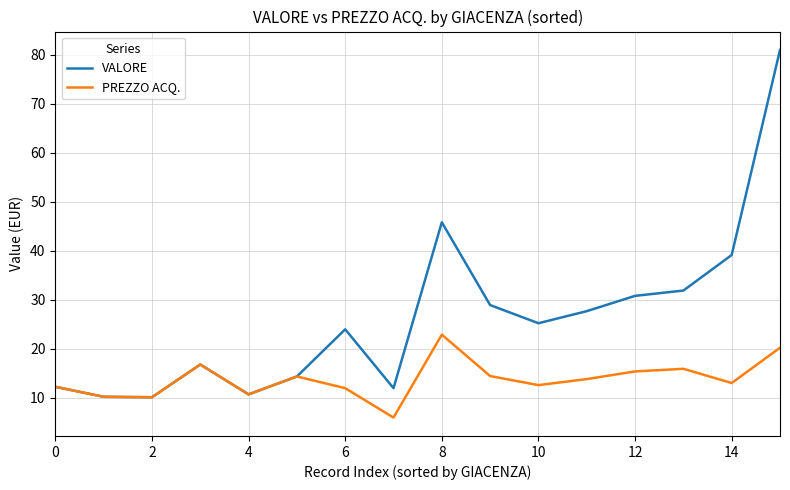

Rank the series by their average value, from lowest to highest.

PREZZO ACQ., VALORE